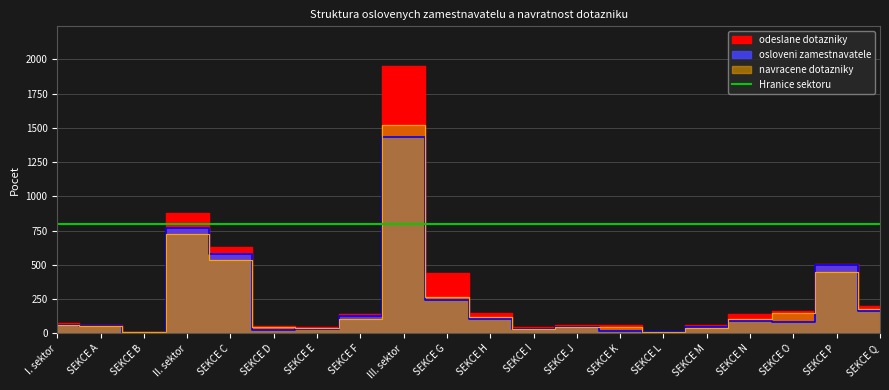

The odeslane dotazniky series shows 56 at SEKCE D. True or false?

True